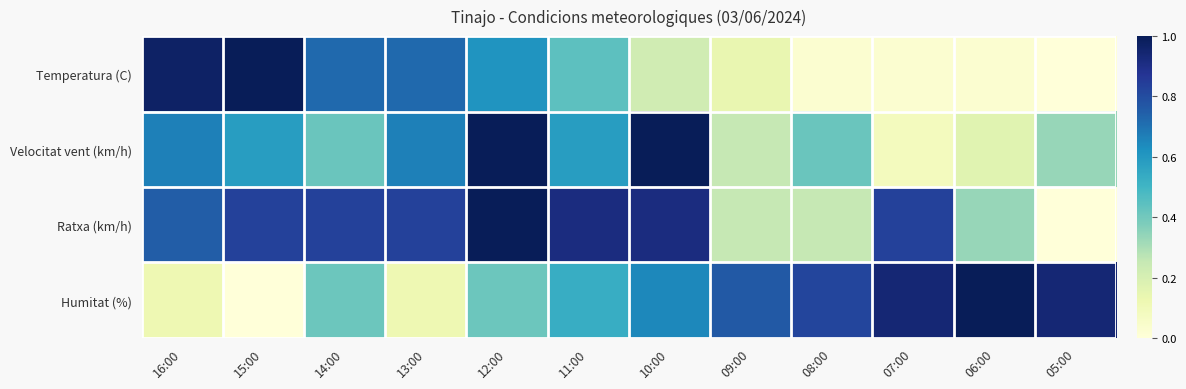

At which category does the chart reach its peak across all series?

15:00